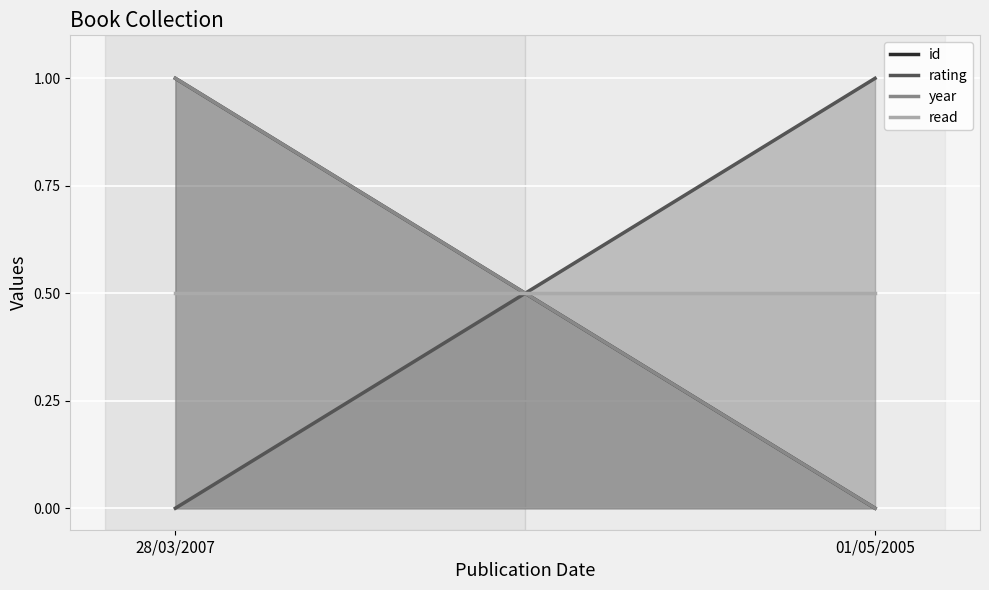

Is the value of rating at 01/05/2005 greater than the value of year at 2?

Yes